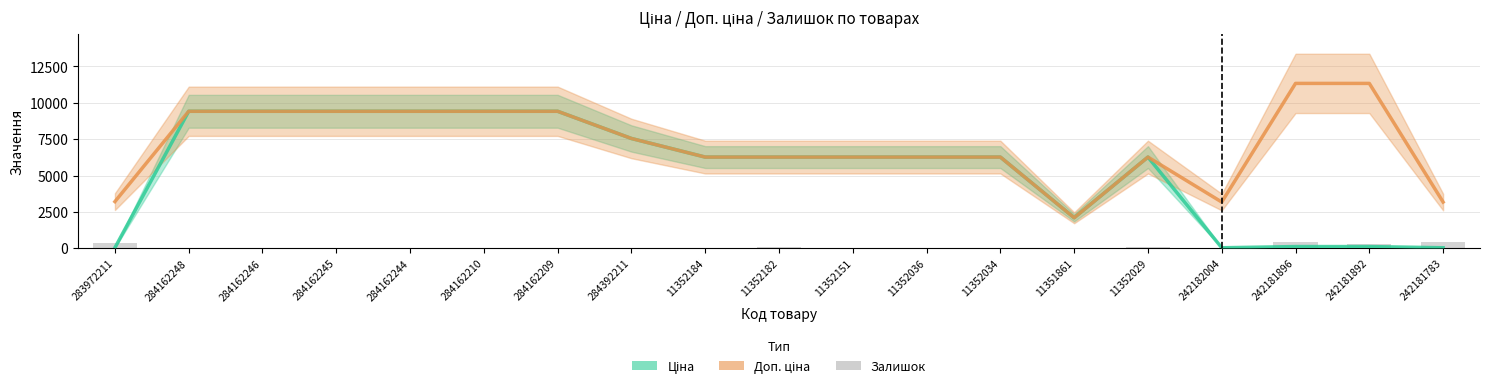

The value of Доп. ціна at 11352151 is 6266.7. True or false?

True